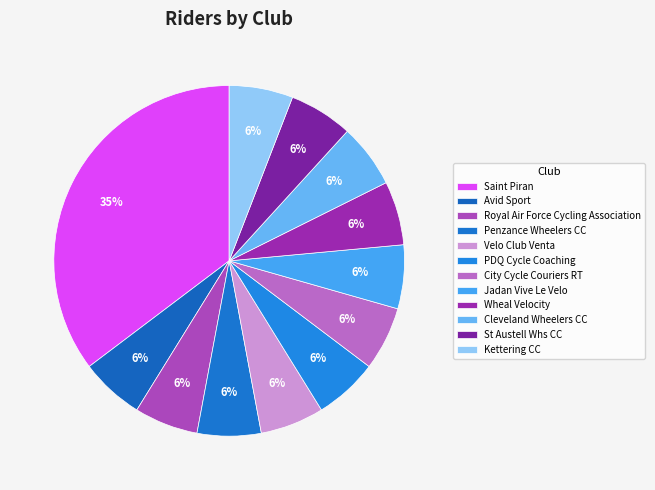

How many segments does this pie chart have?

12